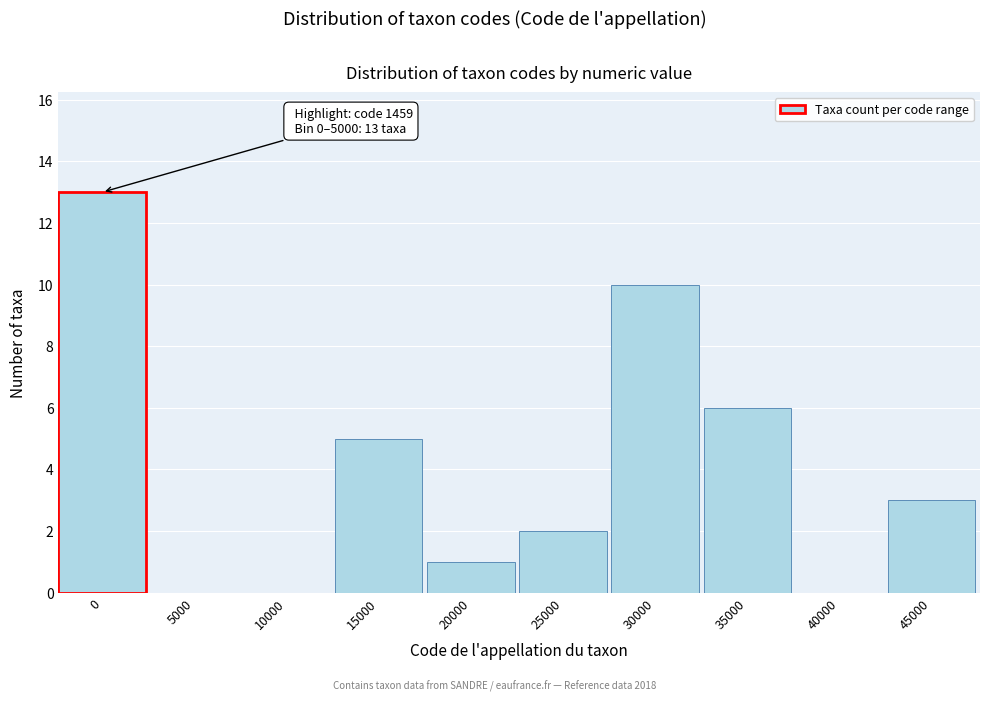

Reading left to right, what are all the values shown in this chart?

0=13	5000=0	10000=0	15000=5	20000=1	25000=2	30000=10	35000=6	40000=0	45000=3